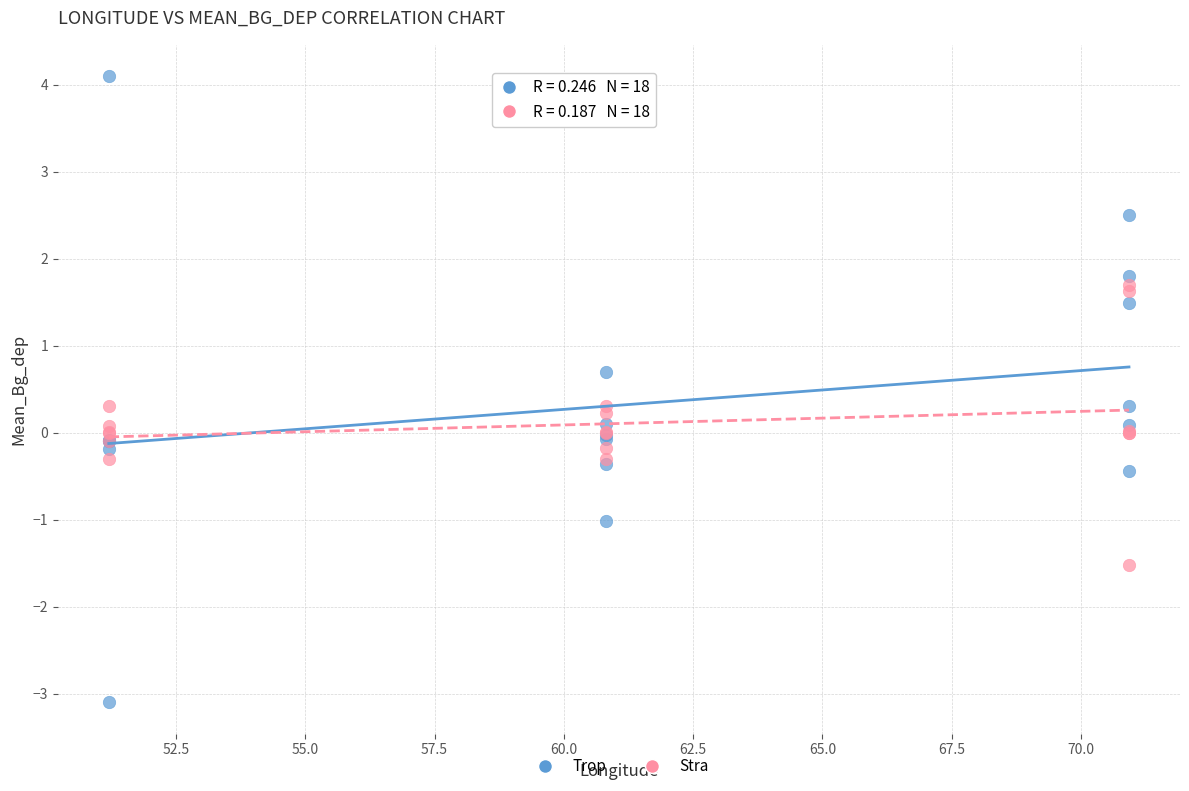

Which series contains the highest Y value?

Trop